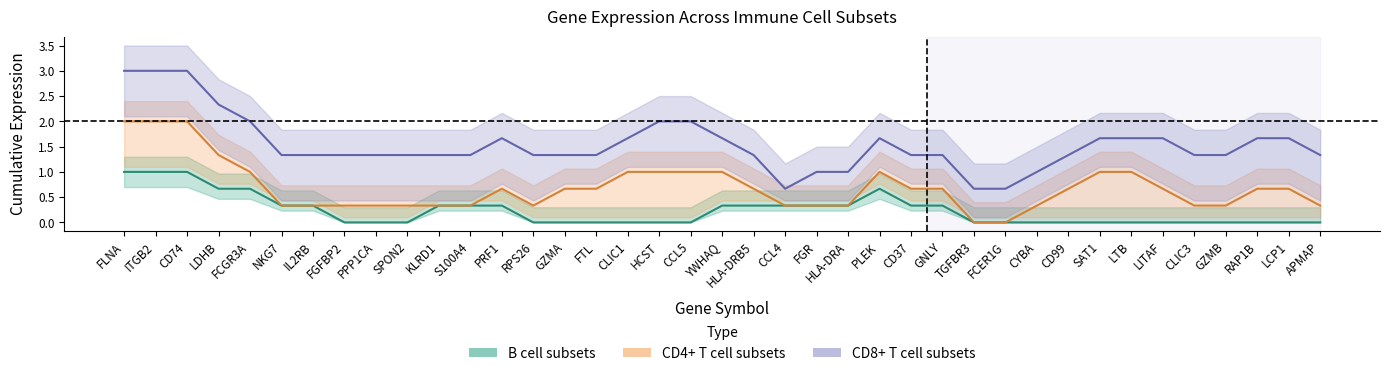

True or false: B cell subsets has a value of -0.6 at LCP1.

False